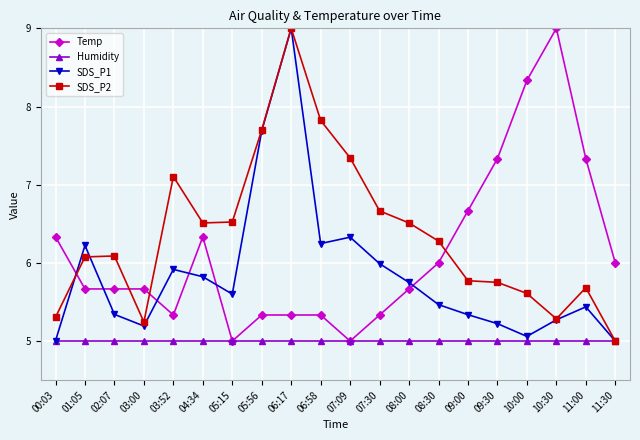

After their last crossing, which series has the higher values: Temp or SDS_P2?

Temp